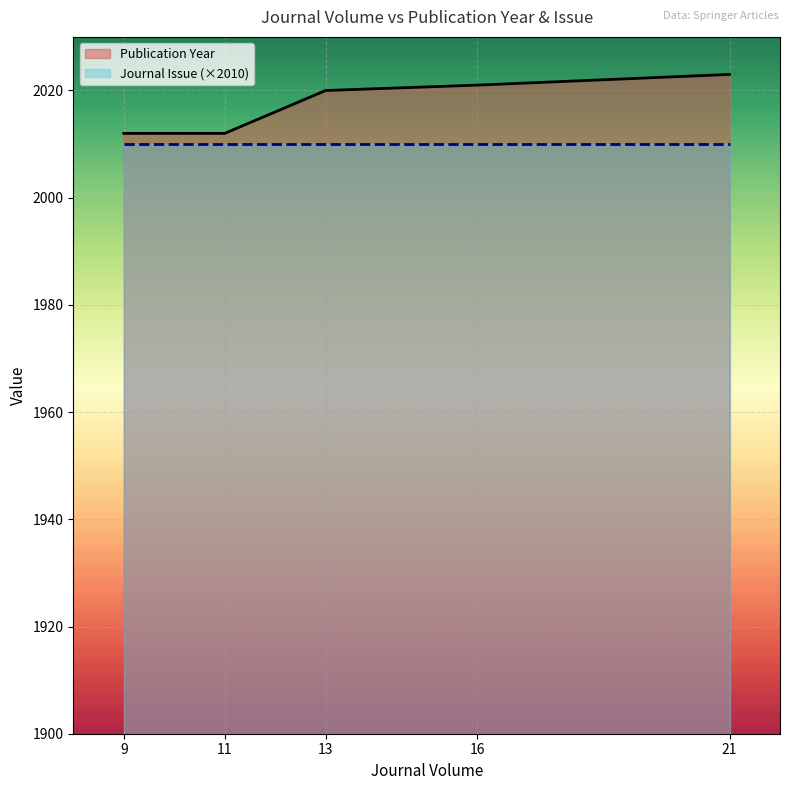

Rank the categories by value from lowest to highest.

9, 11, 13, 16, 21